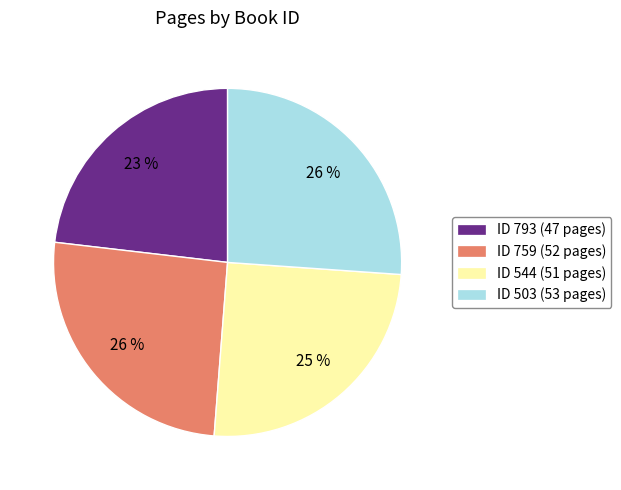

Do ID 544 (51 pages) and ID 503 (53 pages) together represent more than half of the pie?

Yes